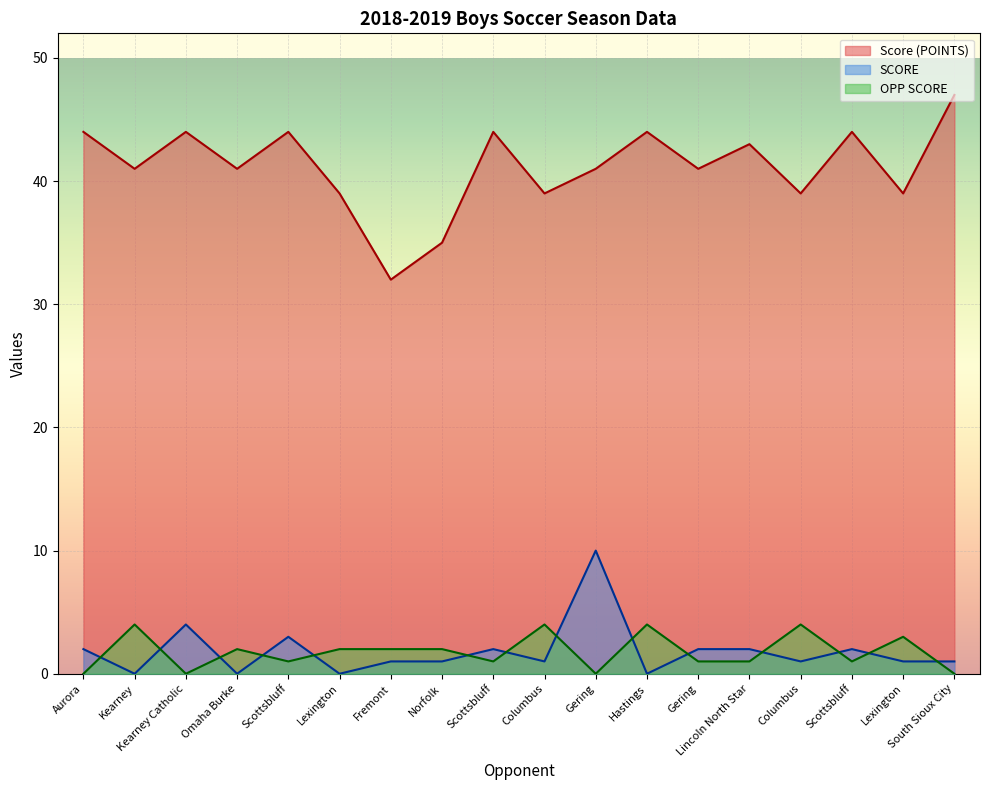

How many data points in OPP SCORE are less than 2?

9